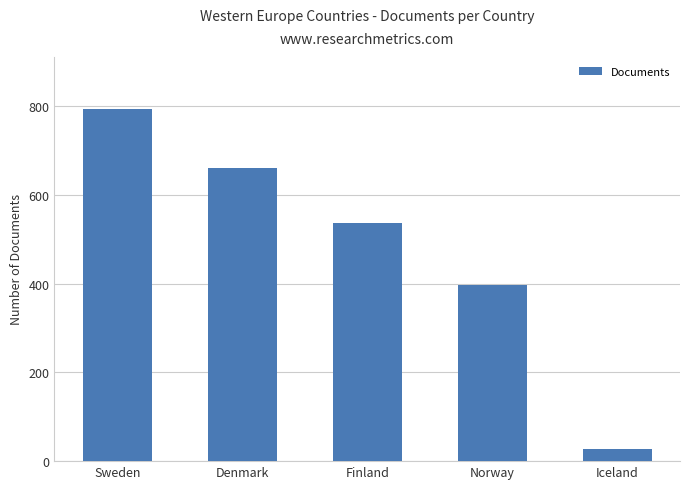

What is the value of the 1st bar from the left?

793